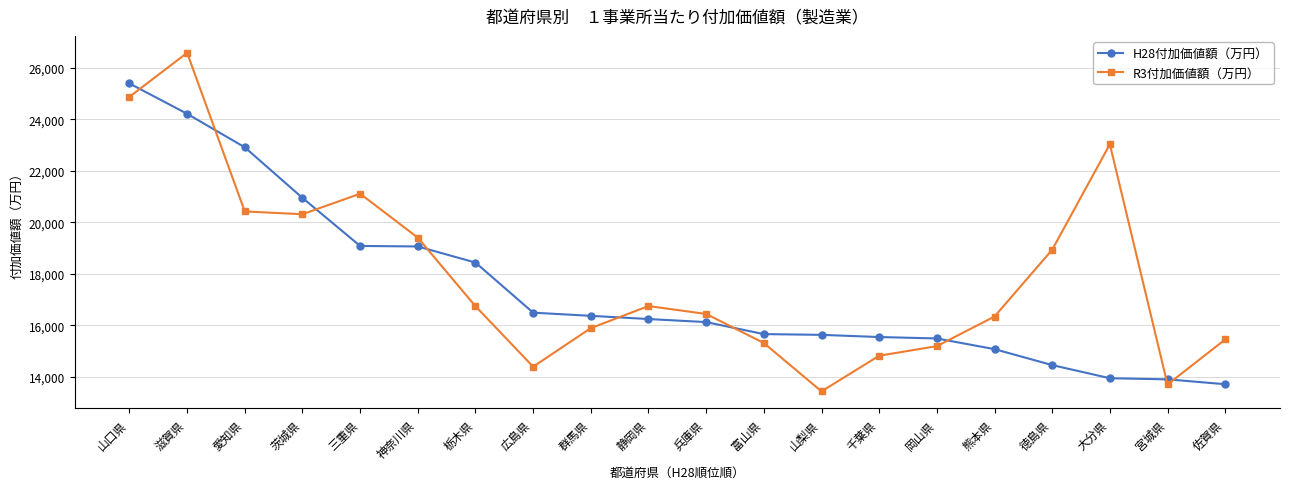

The value of R3付加価値額（万円） at 山口県 is 24870. True or false?

True